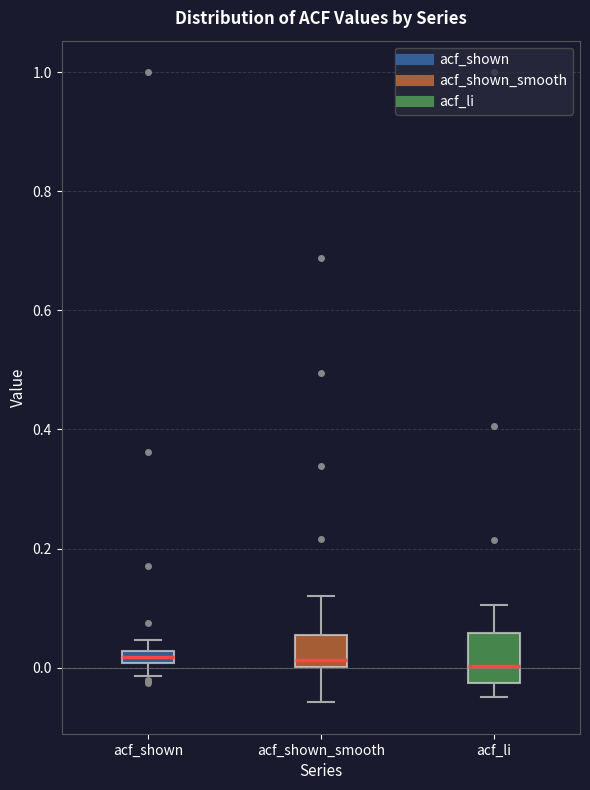

Where is the lower edge of the box for acf_shown on the y-axis? The values are not printed on the chart, so give them approximately, as read against the axis.

0.00